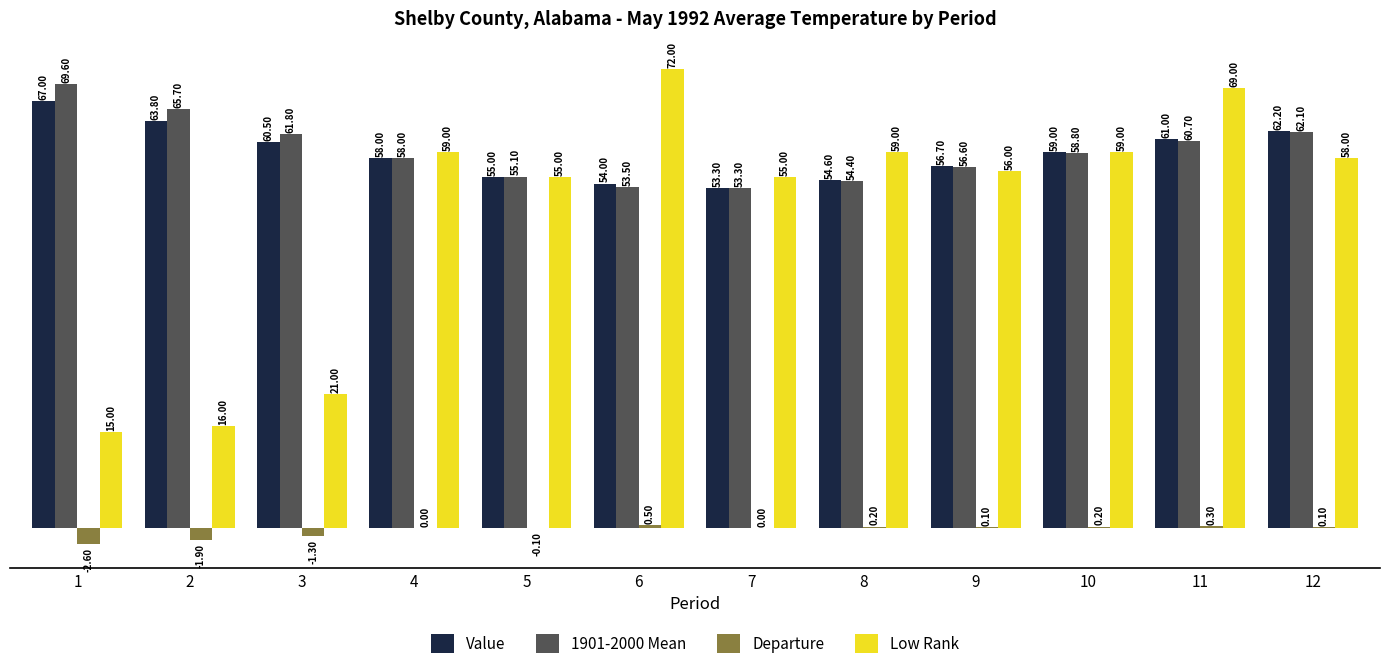

How many groups of bars are there?

12